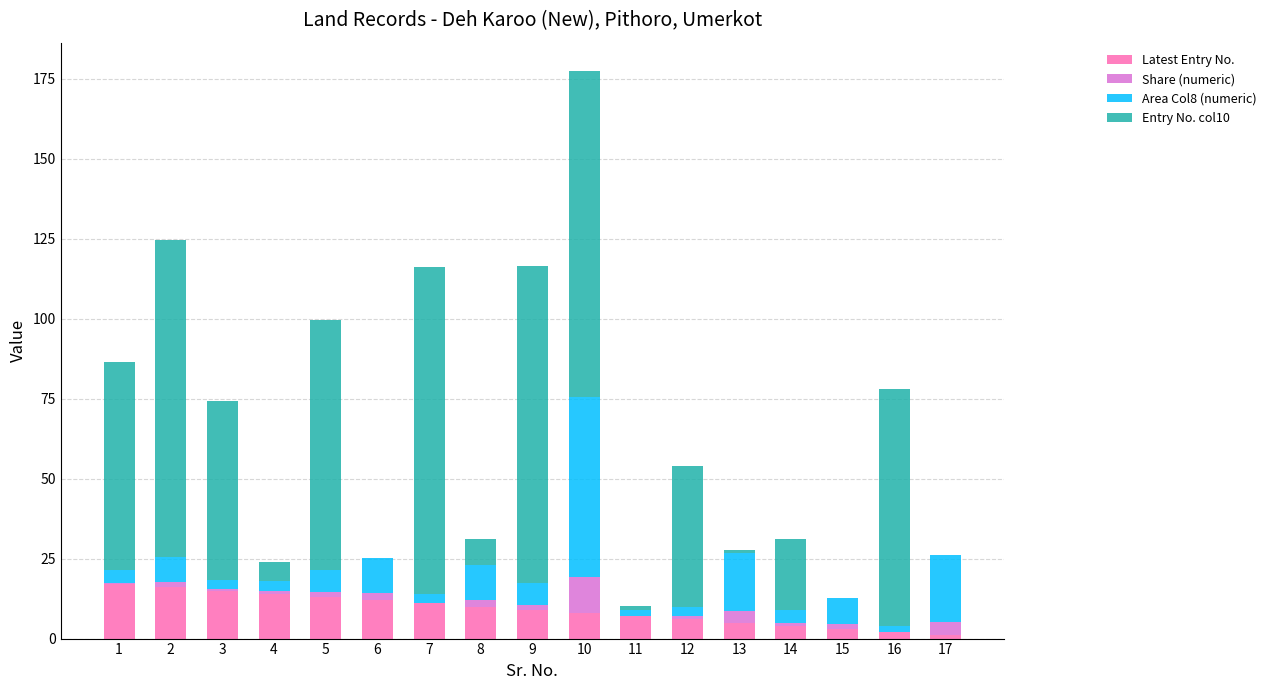

What are all the series names shown in the legend?

Latest Entry No., Share (numeric), Area Col8 (numeric), Entry No. col10